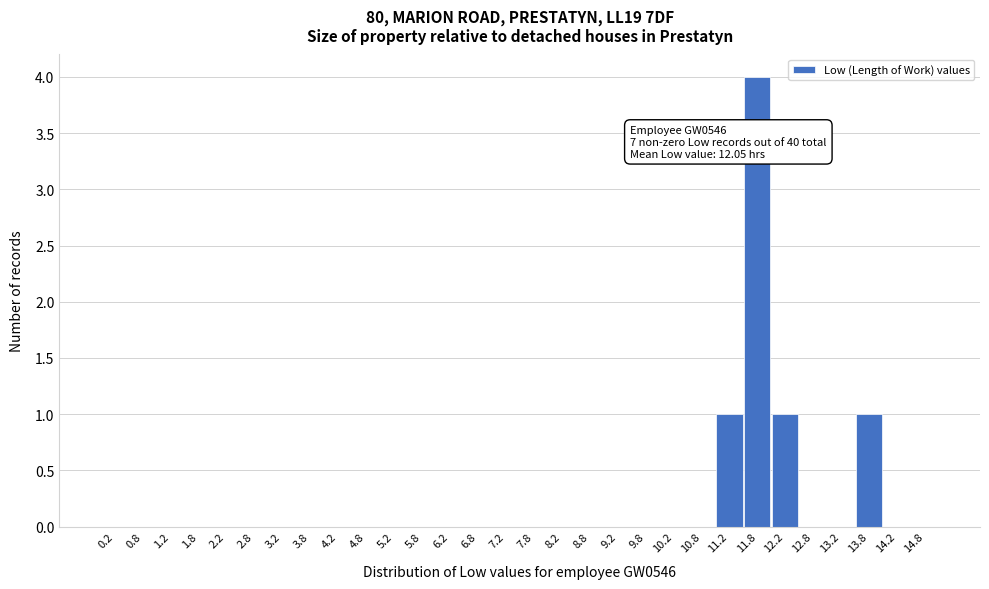

Over which range of the x-axis is the bar tallest?

11.5 to 12.0